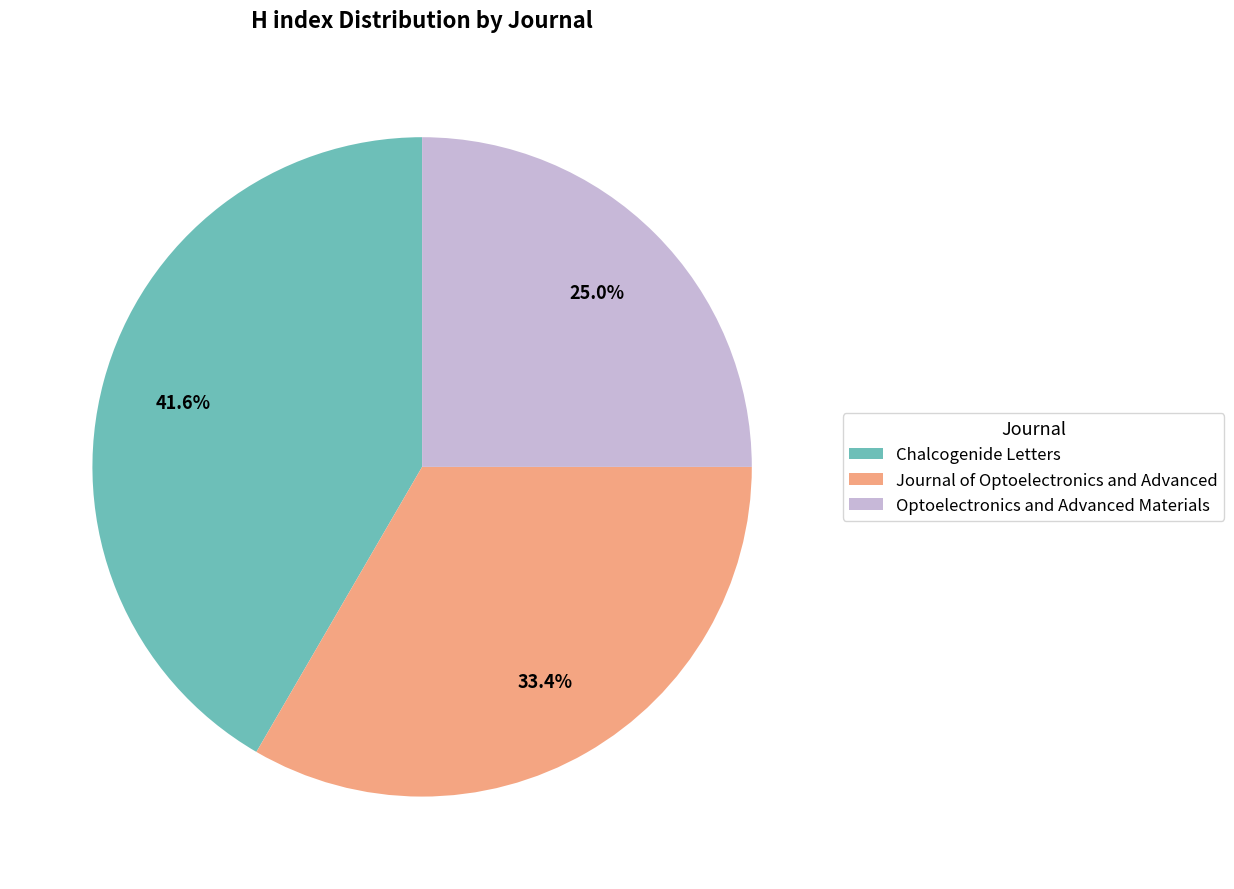

How much of the chart is everything except Journal of Optoelectronics and Advanced?

66.6%